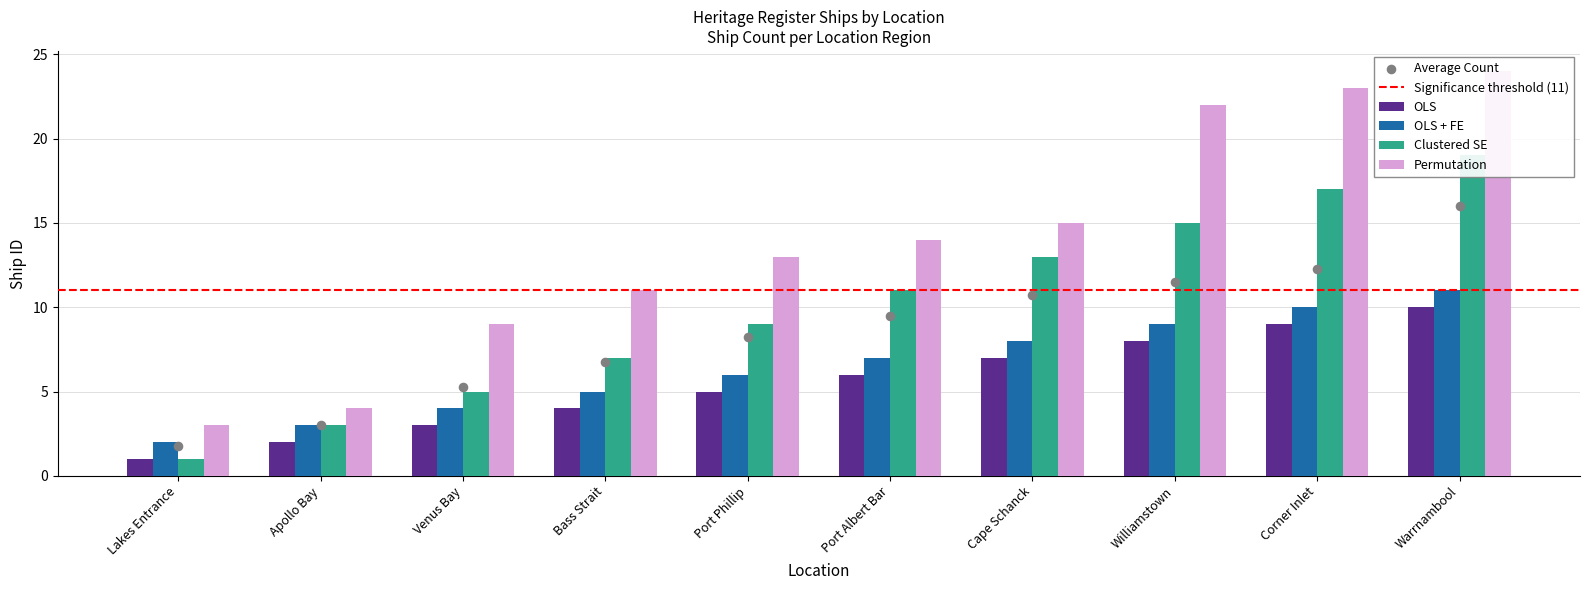

What are all the series names shown in the legend?

OLS, OLS + FE, Clustered SE, Permutation